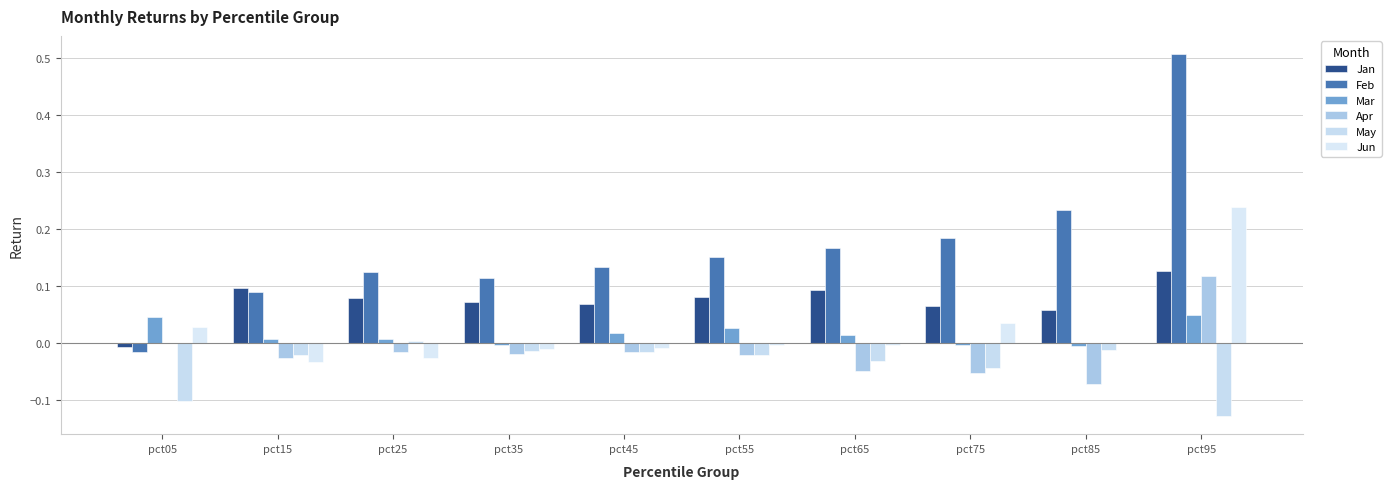

True or false: Jan has a value of 0.1 at pct45.

True